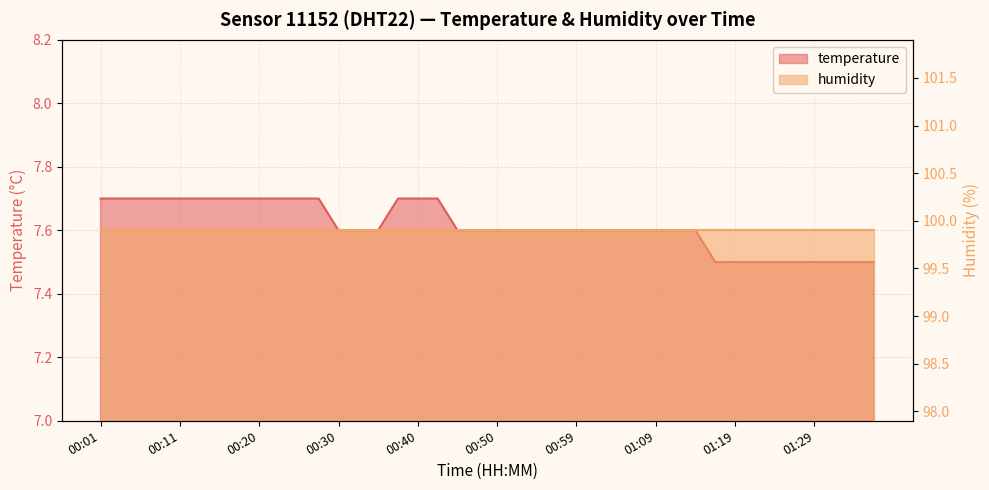

What is the change in value from 00:03 to 01:29?

-0.2